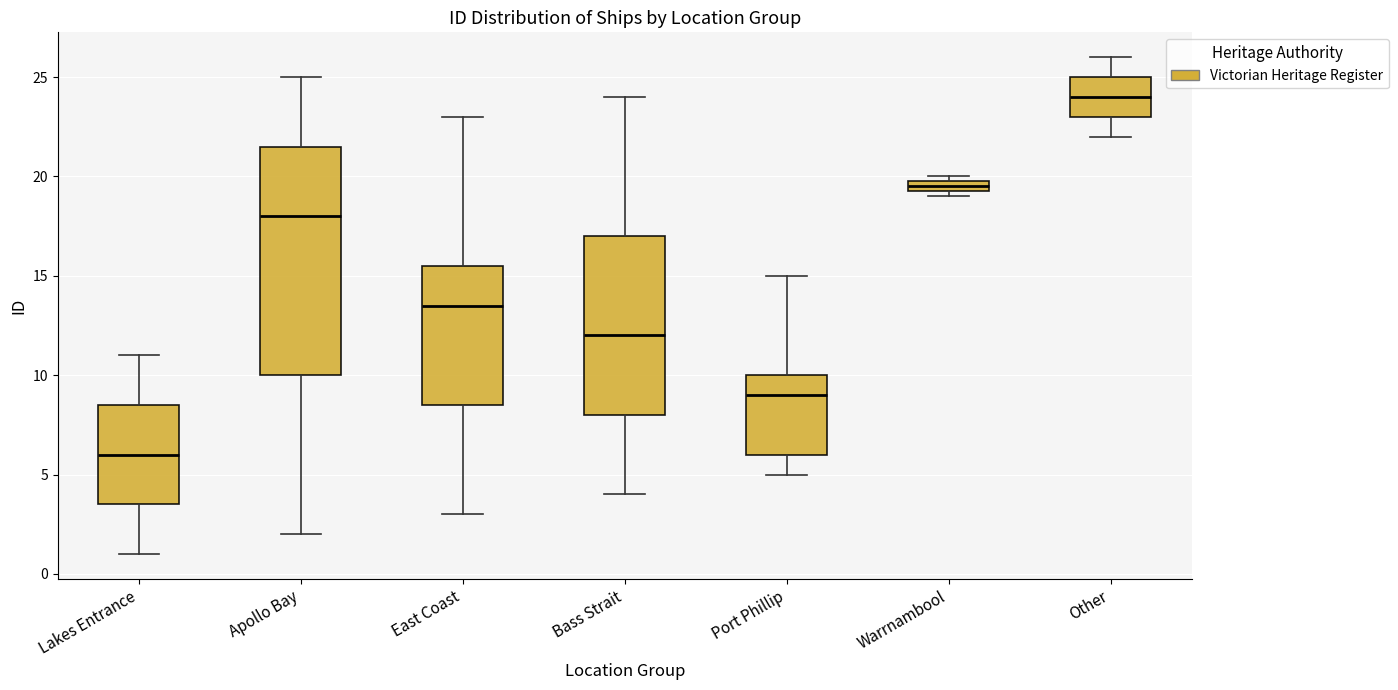

Where is the upper edge of the box for Warrnambool on the y-axis? The values are not printed on the chart, so give them approximately, as read against the axis.

20.0